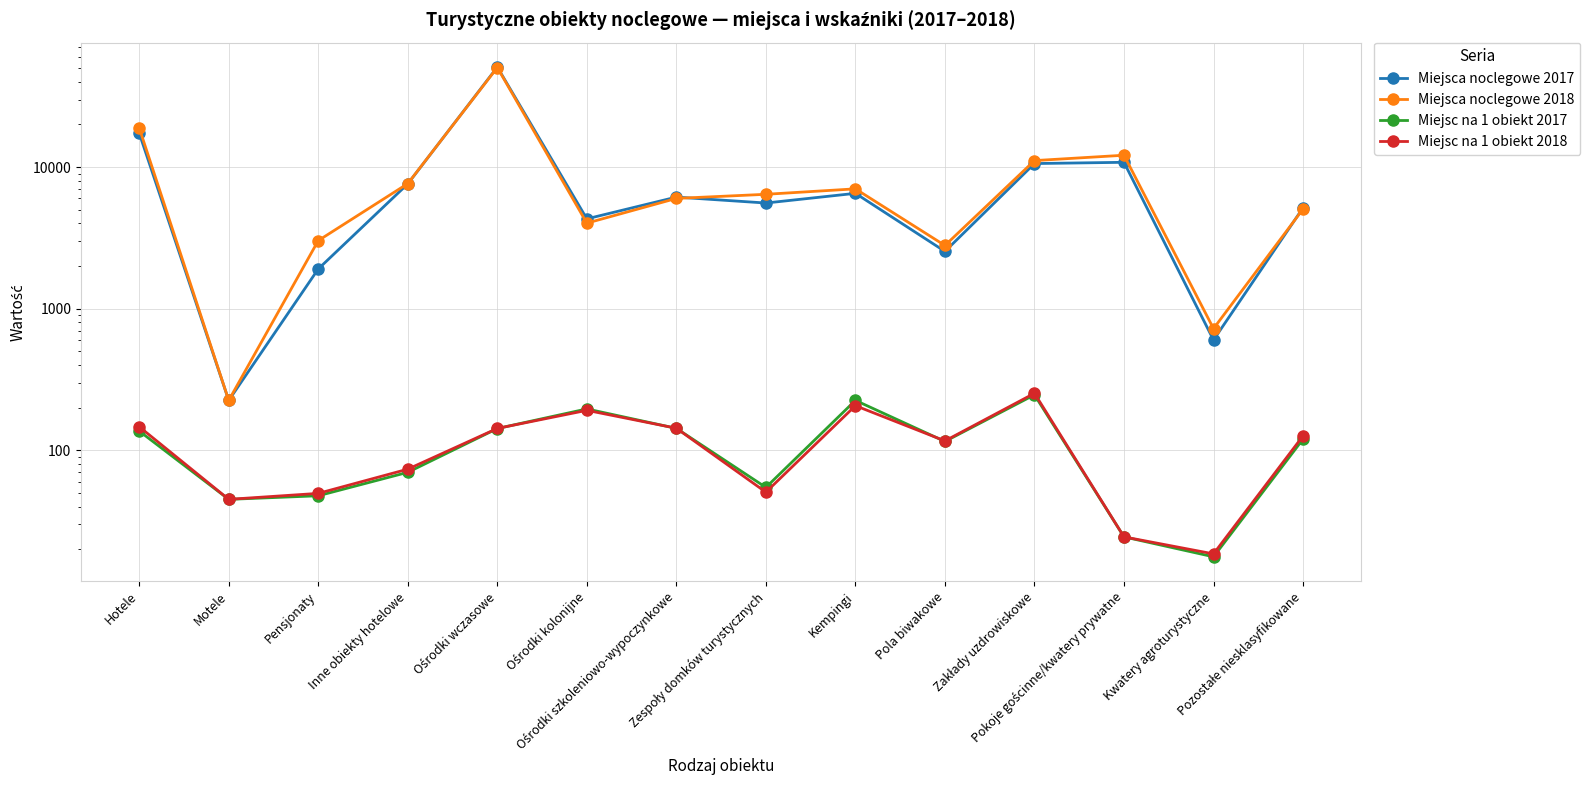

Reading right to left, what are all the values shown in this chart?

Miejsca noclegowe 2017: 5155.0	601.0	10808.0	10592.0	2538.0	6525.0	5574.0	6139.0	4309.0	50832.0	7615.0	1908.0	225.0	17356.0
Miejsca noclegowe 2018: 5054.0	723.0	12126.0	11112.0	2794.0	7019.0	6424.0	6008.0	4020.0	50492.0	7647.0	3025.0	225.0	18909.0
Miejsc na 1 obiekt 2017: 119.9	17.7	24.4	246.3	115.4	225.0	54.6	142.8	195.9	142.4	69.9	47.7	45.0	136.7
Miejsc na 1 obiekt 2018: 126.3	18.5	24.4	252.6	116.4	206.4	50.6	143.1	191.4	142.6	73.5	49.6	45.0	146.6